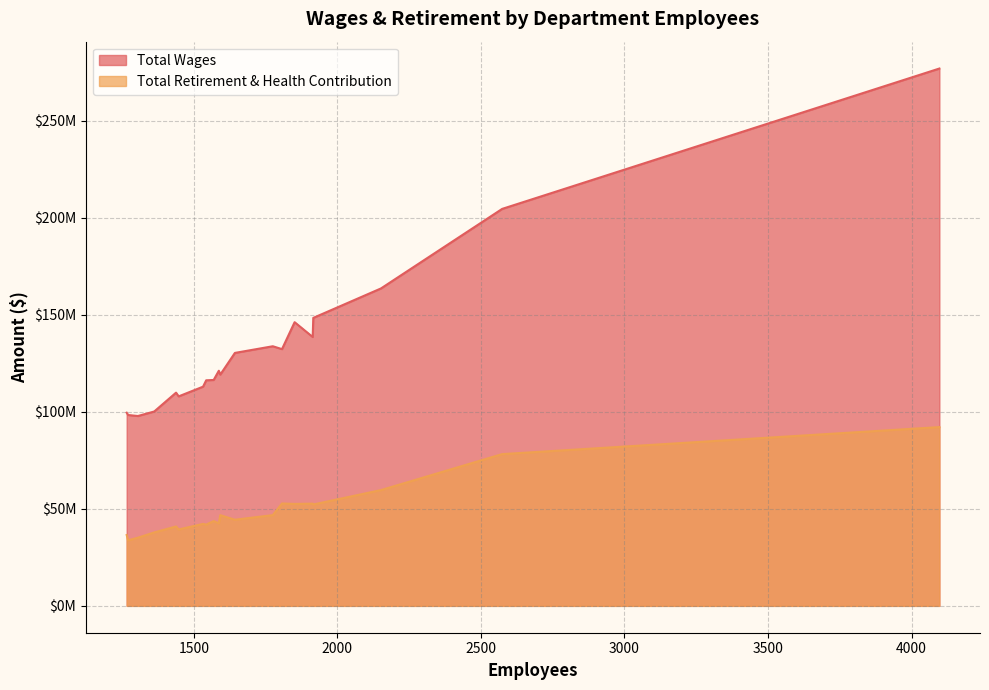

True or false: Total Retirement & Health Contribution and Total Wages cross at least once.

False